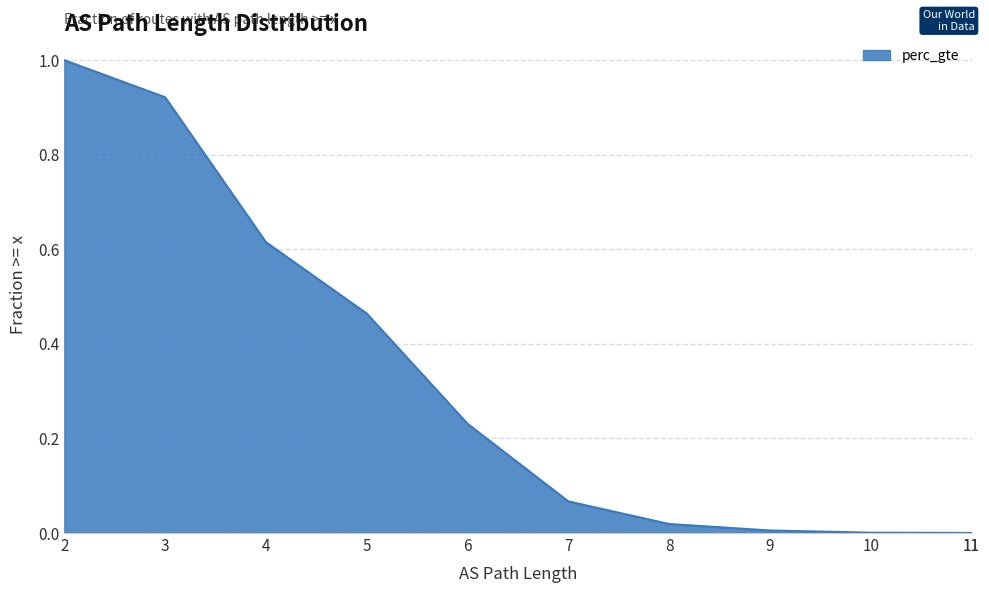

What is the difference between the maximum and second lowest values?

1.0